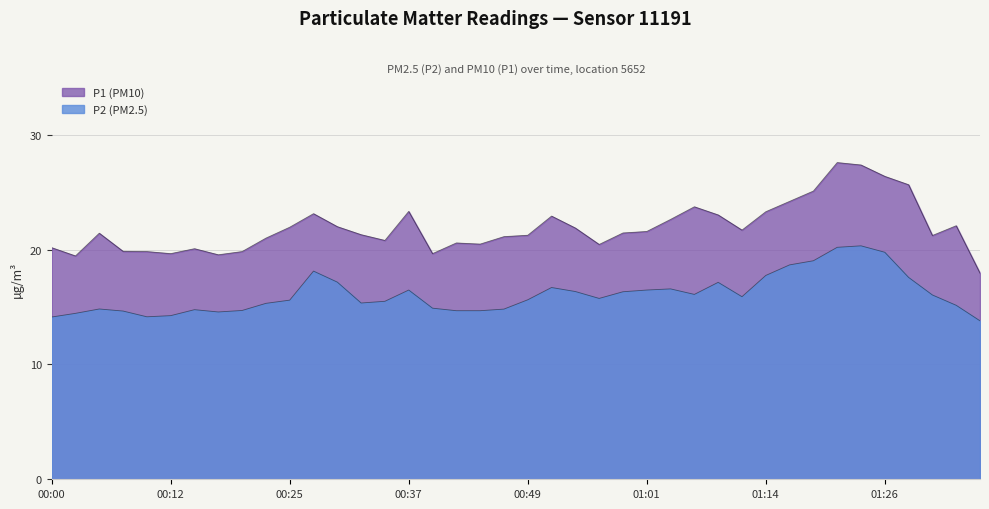

What is the greatest value displayed?

27.6